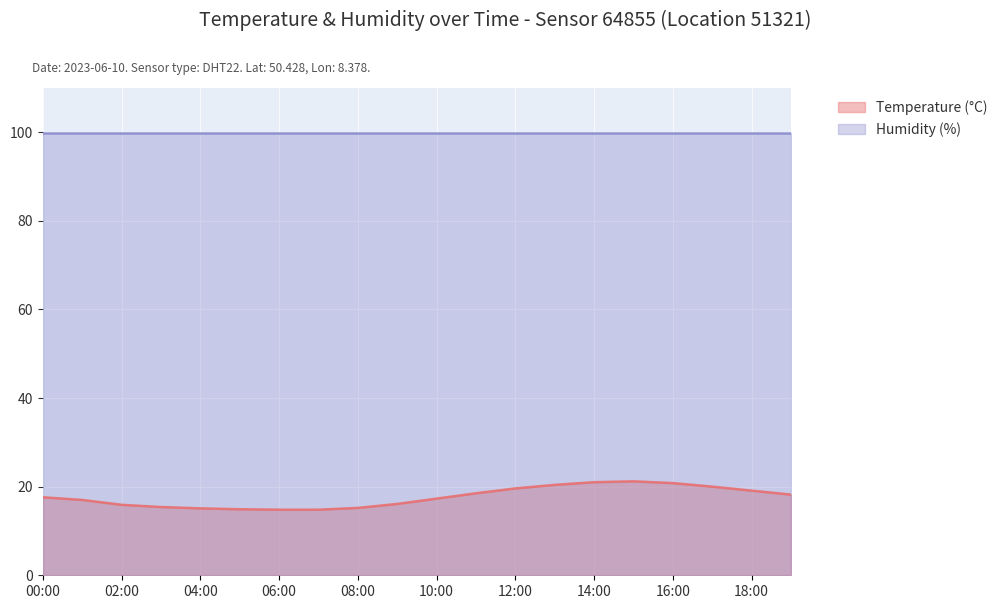

Rank the categories by value from lowest to highest.

06:00, 07:00, 05:00, 04:00, 08:00, 03:00, 02:00, 09:00, 01:00, 10:00, 00:00, 19:00, 11:00, 18:00, 12:00, 17:00, 13:00, 16:00, 14:00, 15:00